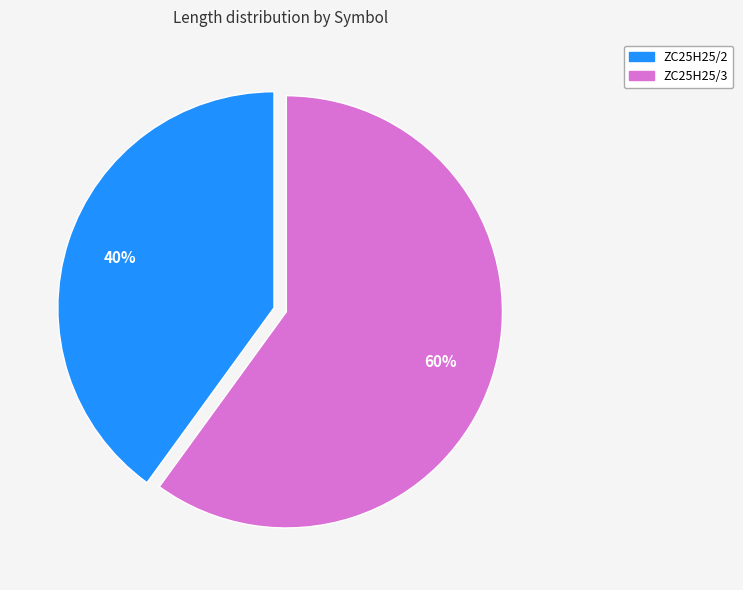

Approximately how many times larger is the value at ZC25H25/2 compared to ZC25H25/3?

0.7